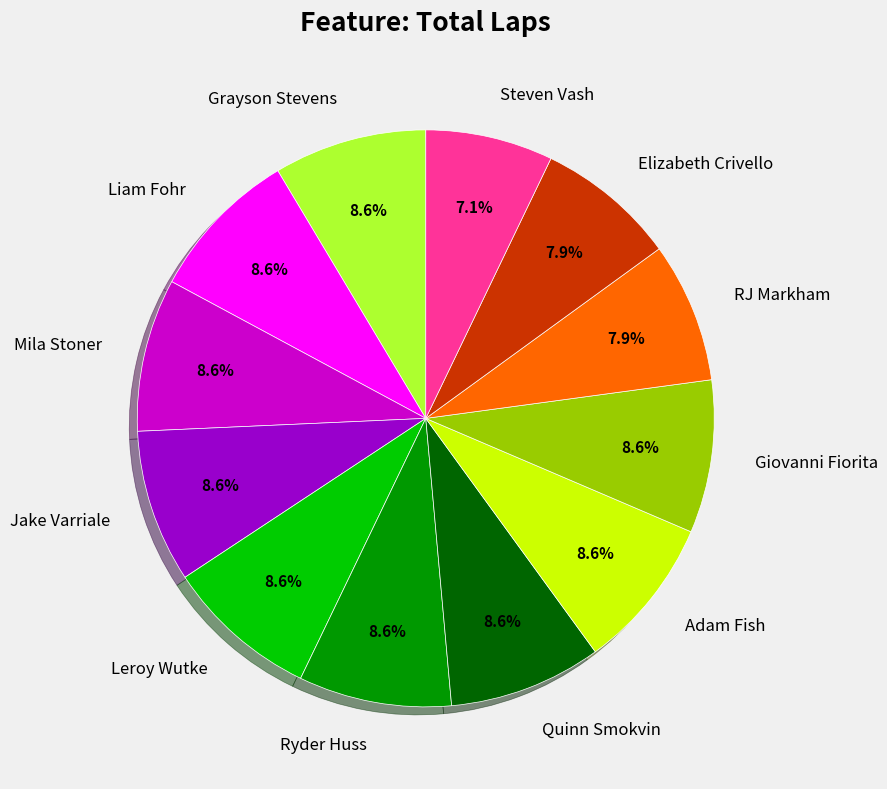

Which slice is the smallest?

Steven Vash